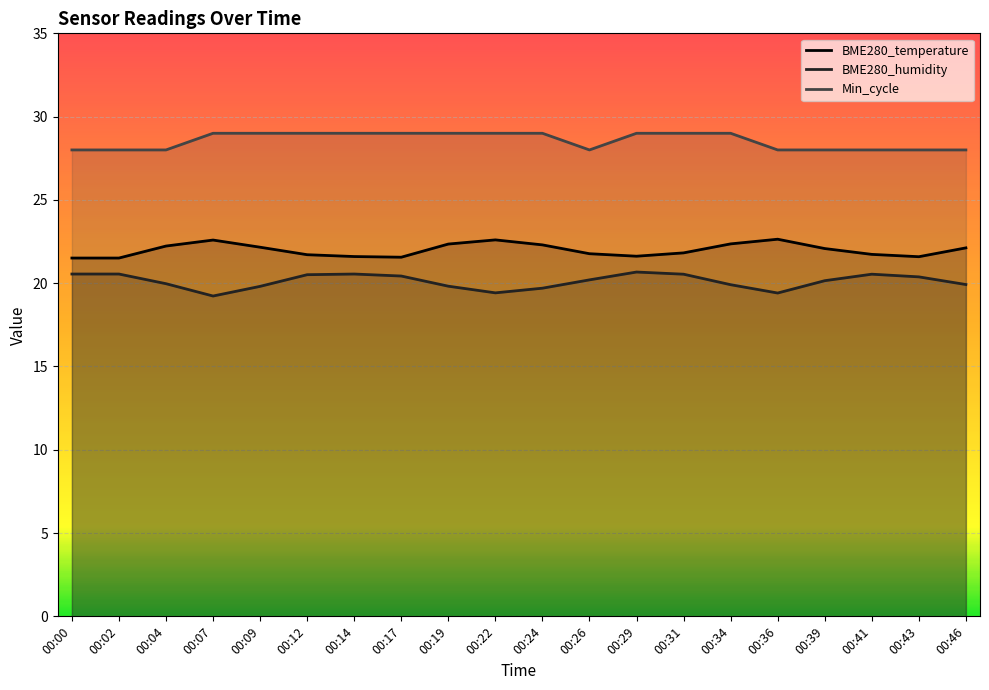

How many lines are shown in the chart?

3